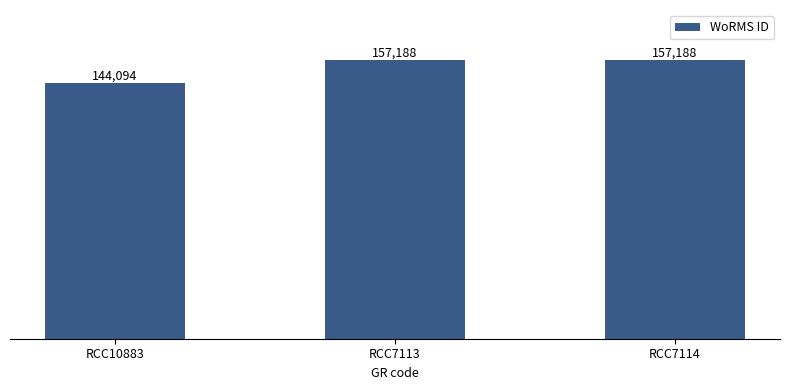

Is it true that the value at RCC7113 is 157188?

True